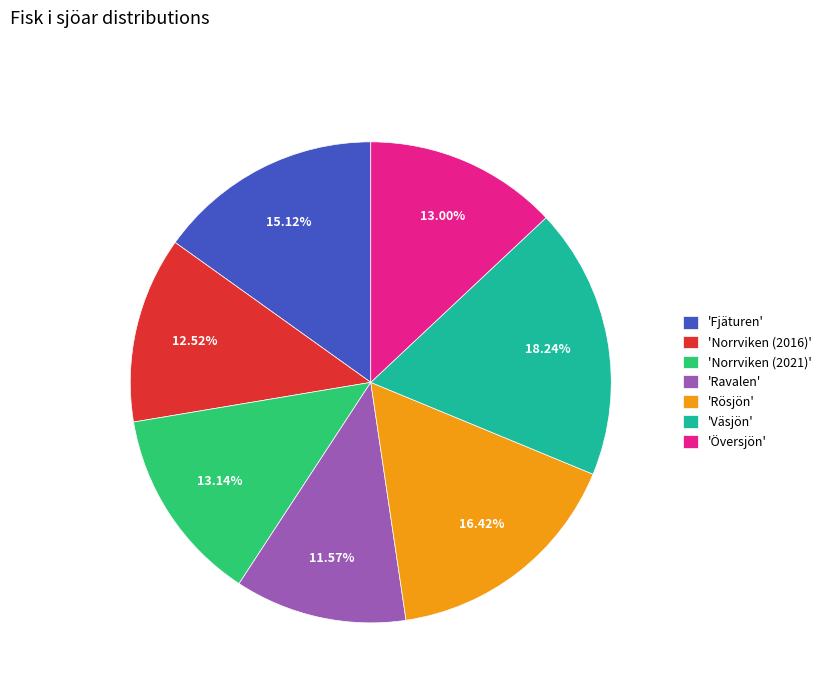

Is there a majority slice in this chart?

No